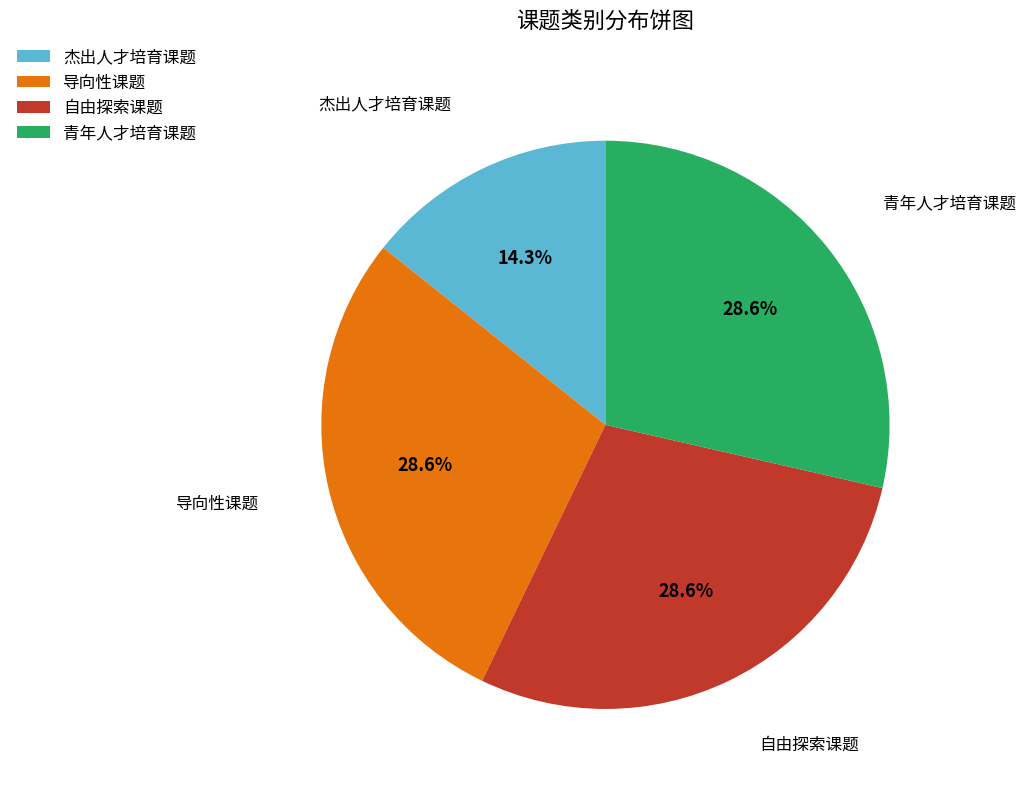

How many slices are in this pie chart?

4